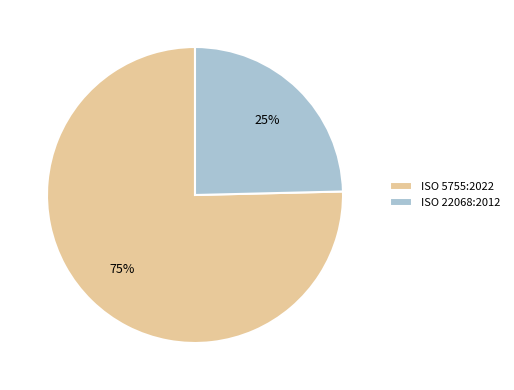

Which has a higher value, ISO 5755:2022 or ISO 22068:2012?

ISO 5755:2022